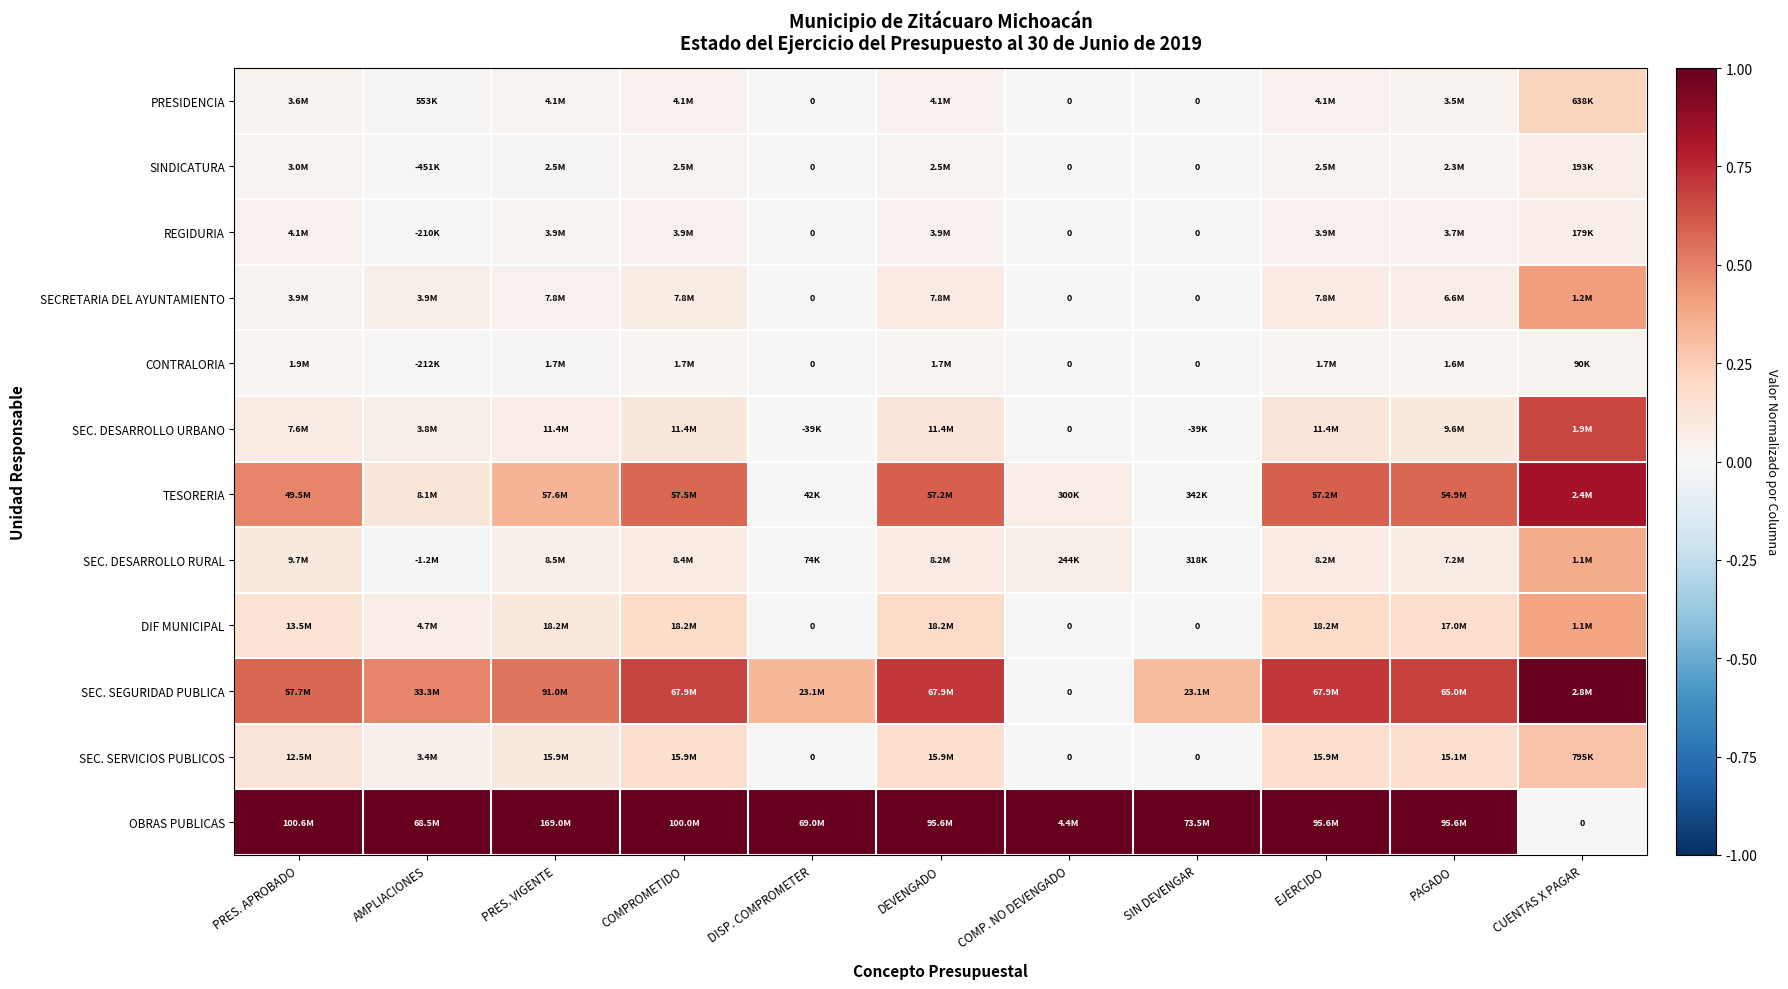

Is it true that SEC. SERVICIOS PUBLICOS equals 0.3 at COMPROMETIDO?

False